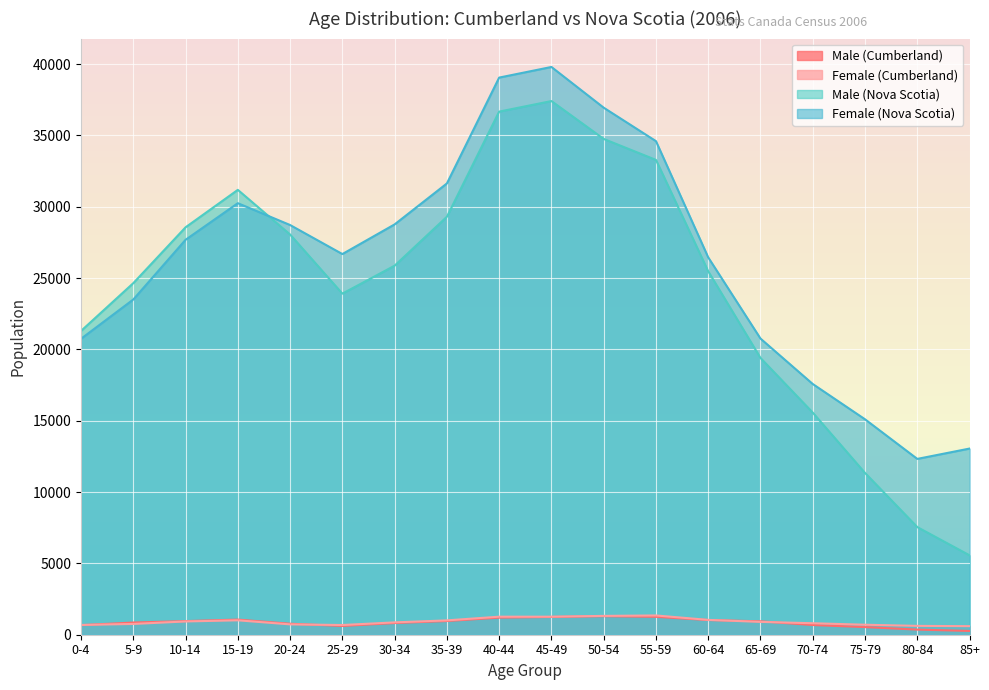

What are all the series names shown in the legend?

Male (Cumberland), Female (Cumberland), Male (Nova Scotia), Female (Nova Scotia)